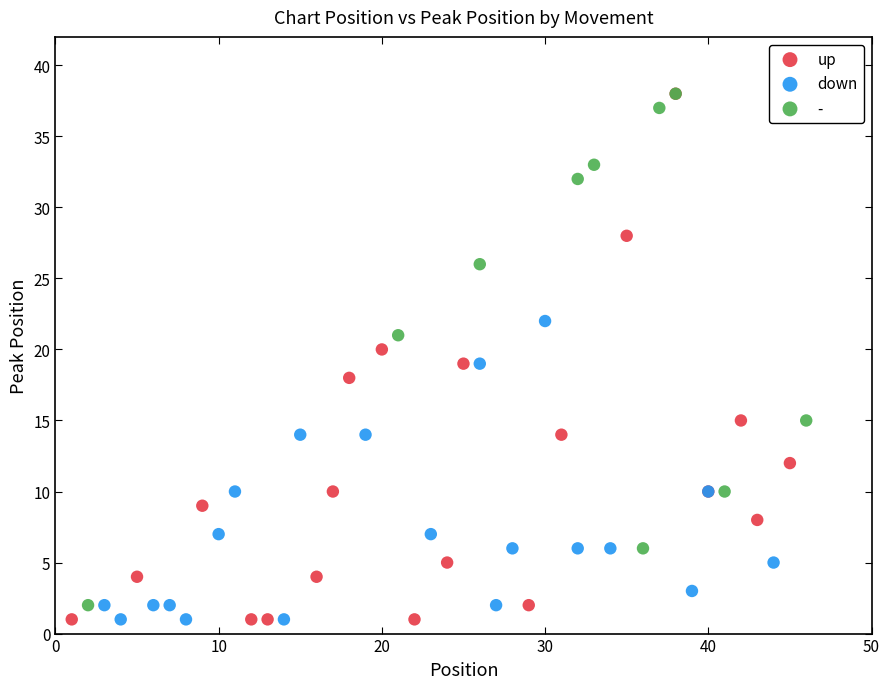

Which series has the largest Y range (max minus min)?

up